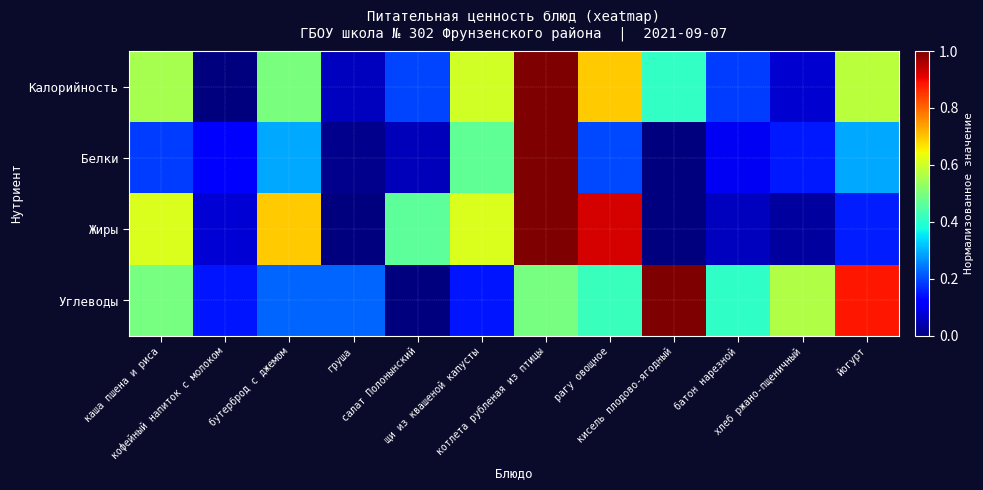

At how many categories does at least one series exceed 0?

12